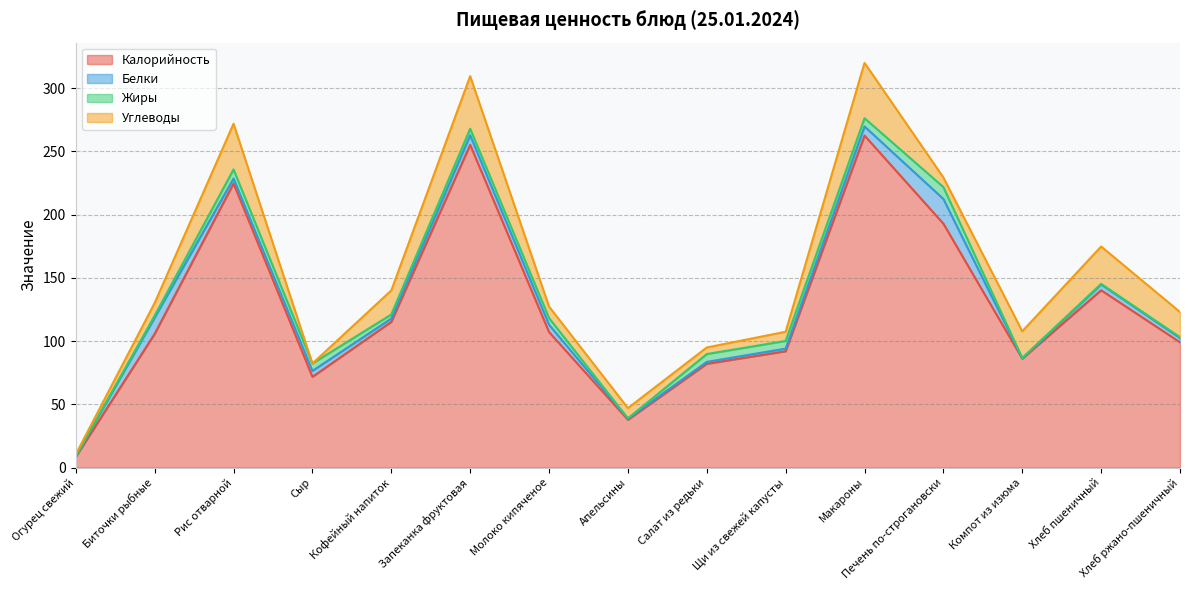

The Жиры series shows 1.0 at Хлеб ржано-пшеничный. True or false?

False